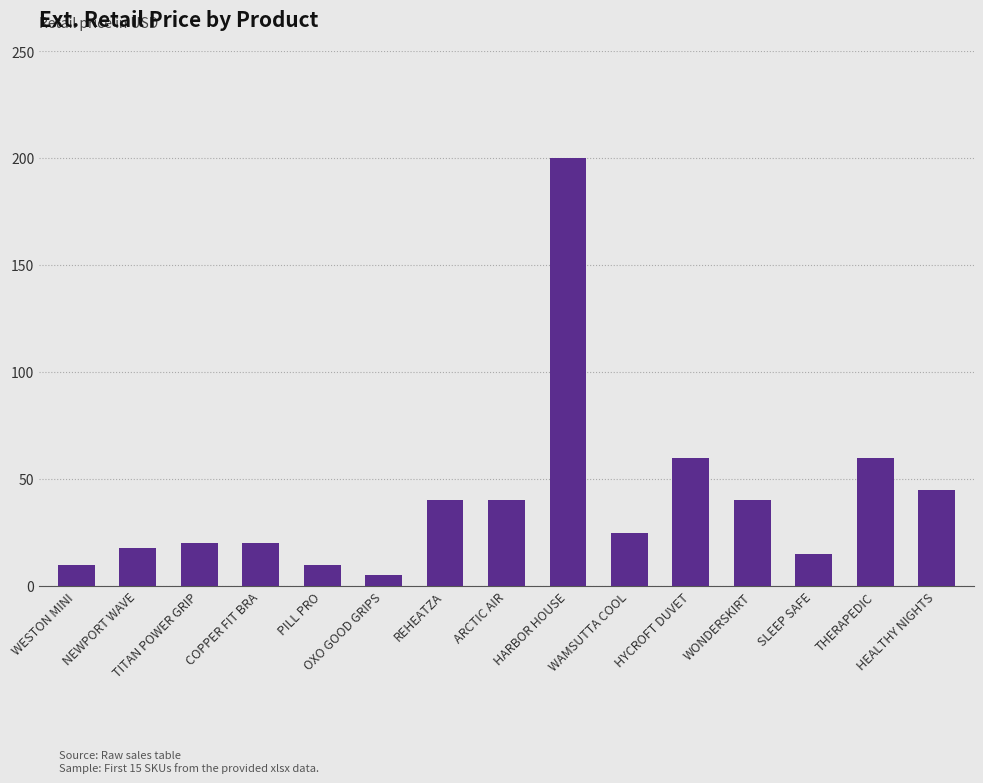

What is the sum of all values?

607.9